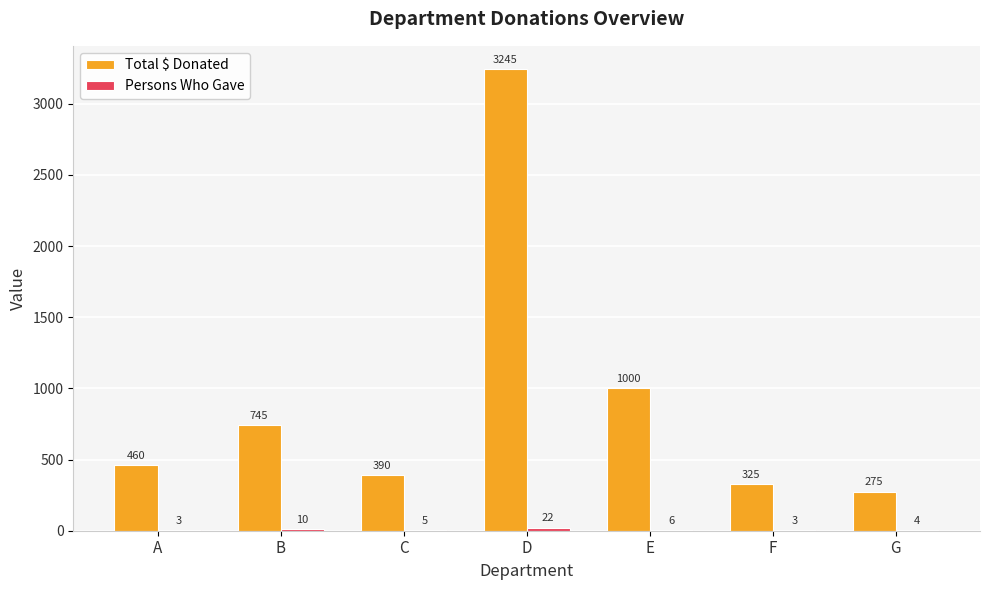

What is the sum of all Total $ Donated values?

6440